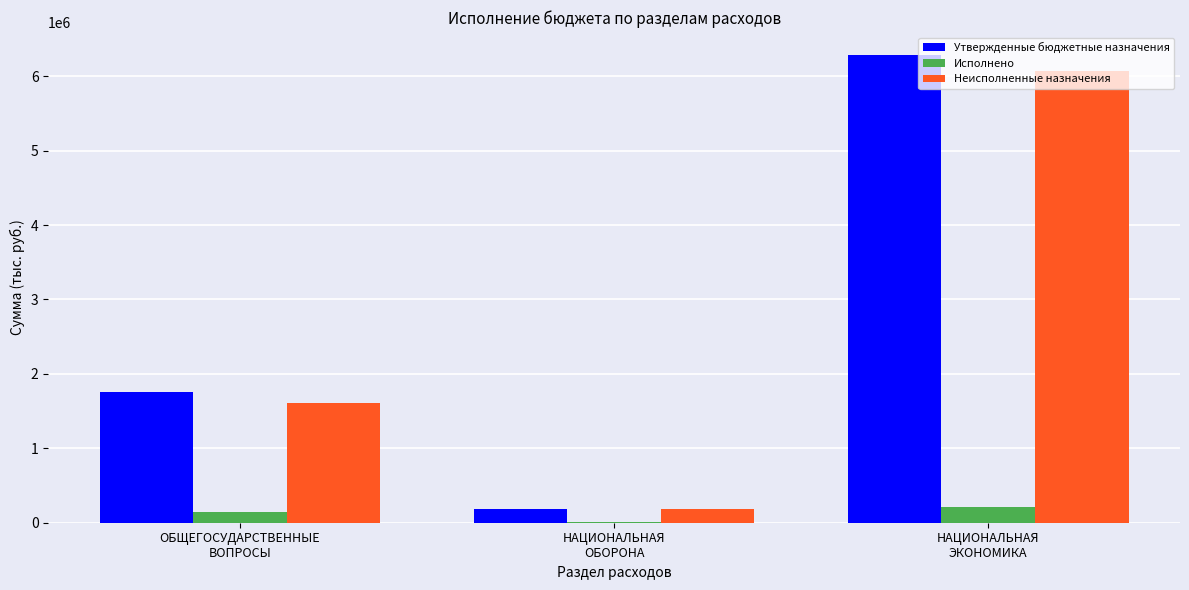

Count the Утвержденные бюджетные назначения values in the range 183000 to 6280344.

3